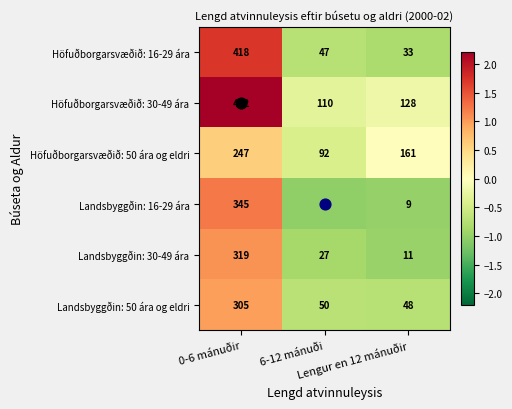

Which series has the largest total across all categories?

Höfuðborgarsvæðið: 30-49 ára